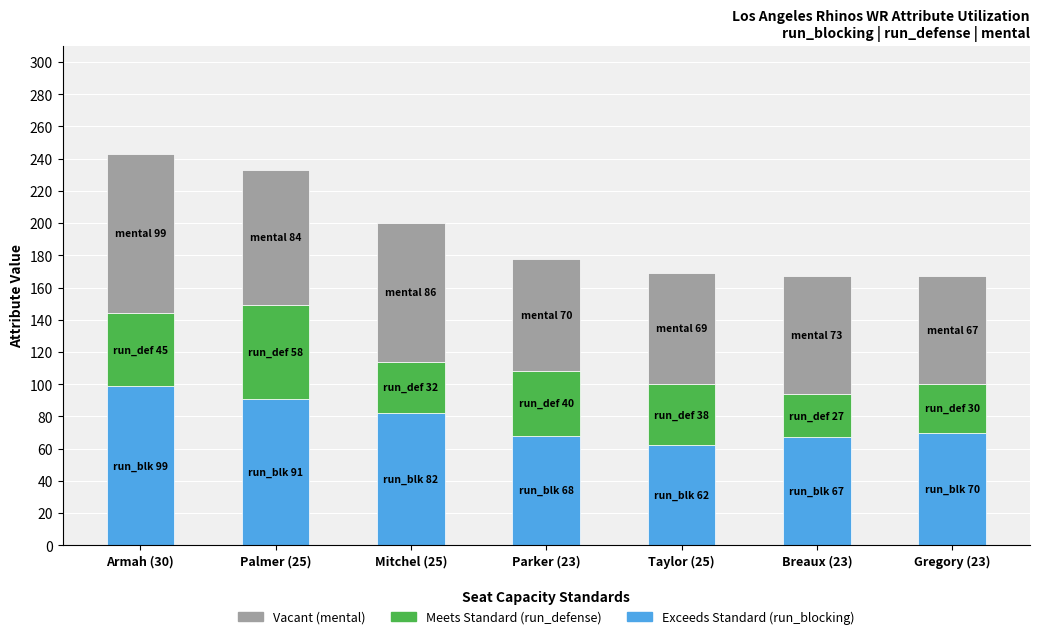

What is the average value of the Exceeds Standard (run_blocking) series?

77